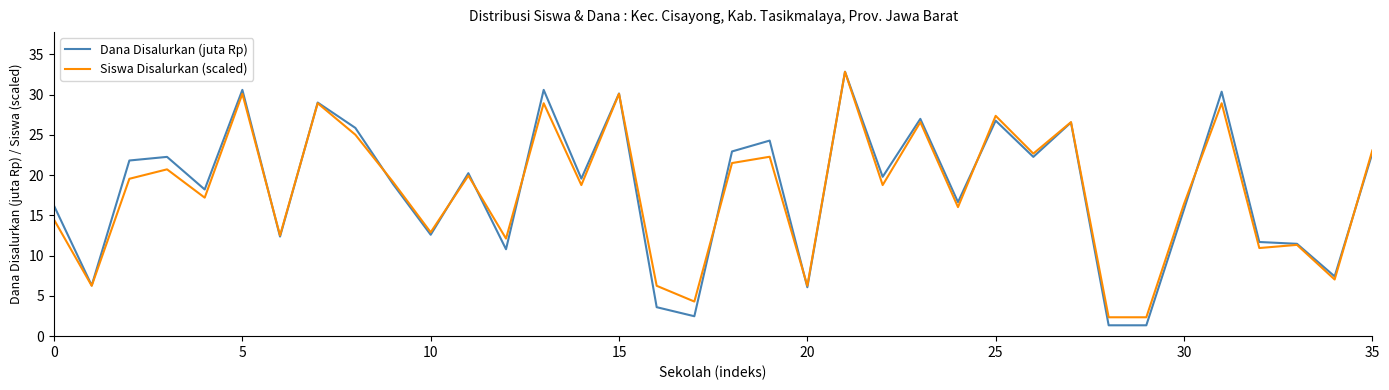

Which series has the largest range (max minus min)?

Dana Disalurkan (juta Rp)